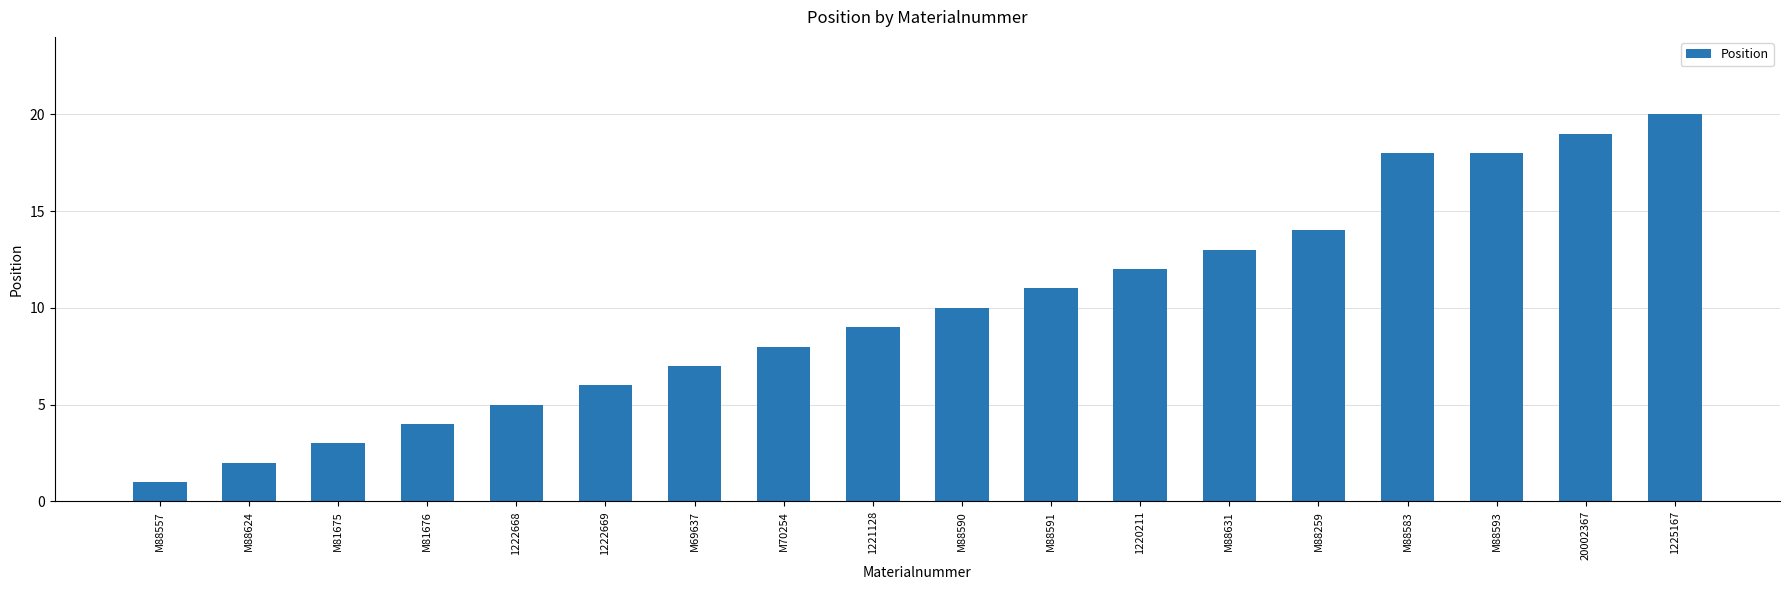

Reading left to right, extract all data points from this chart.

1	2	3	4	5	6	7	8	9	10	11	12	13	14	18	18	19	20